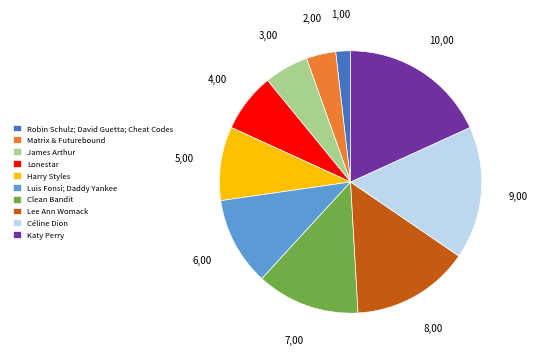

Is it true that Harry Styles is 21% of the pie?

False